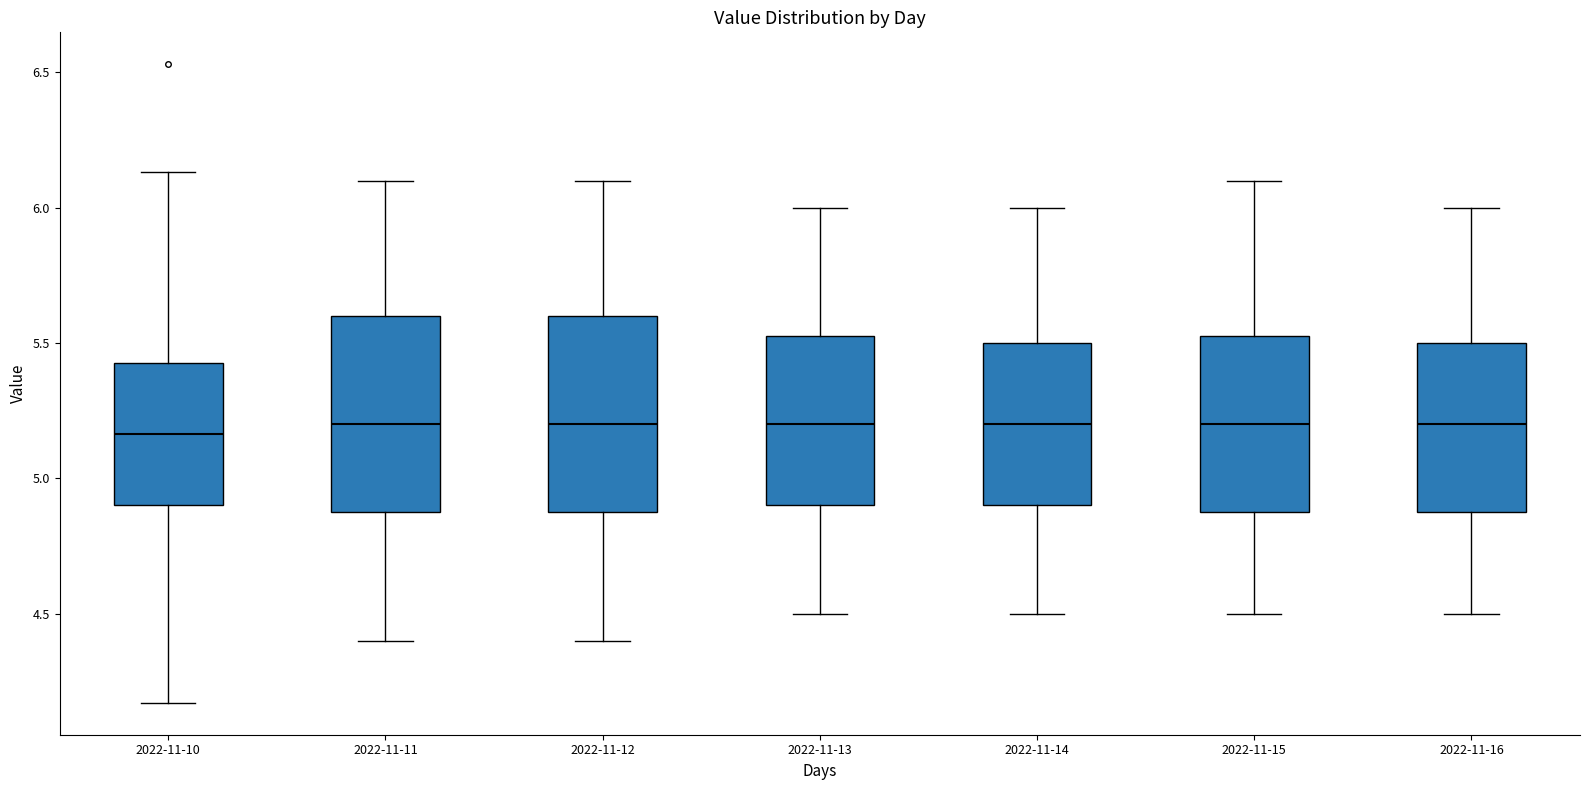

Reading left to right, transcribe this box plot: for each box, give where its median line is, the range the box spans, and where its two whiskers end, as read against the y-axis. The values are not printed on the chart, so give them approximately, as read against the axis.

2022-11-10: median 5.15, box 4.90 to 5.45, whiskers 4.15 to 6.15
2022-11-11: median 5.20, box 4.90 to 5.60, whiskers 4.40 to 6.10
2022-11-12: median 5.20, box 4.90 to 5.60, whiskers 4.40 to 6.10
2022-11-13: median 5.20, box 4.90 to 5.55, whiskers 4.50 to 6.00
2022-11-14: median 5.20, box 4.90 to 5.50, whiskers 4.50 to 6.00
2022-11-15: median 5.20, box 4.90 to 5.55, whiskers 4.50 to 6.10
2022-11-16: median 5.20, box 4.90 to 5.50, whiskers 4.50 to 6.00